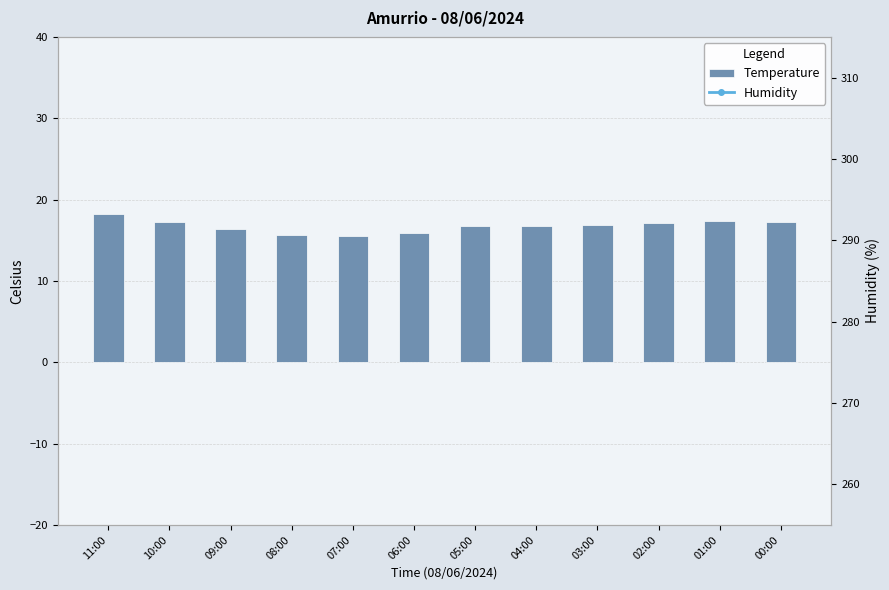

What is the label of the 3rd bar from the right?

02:00